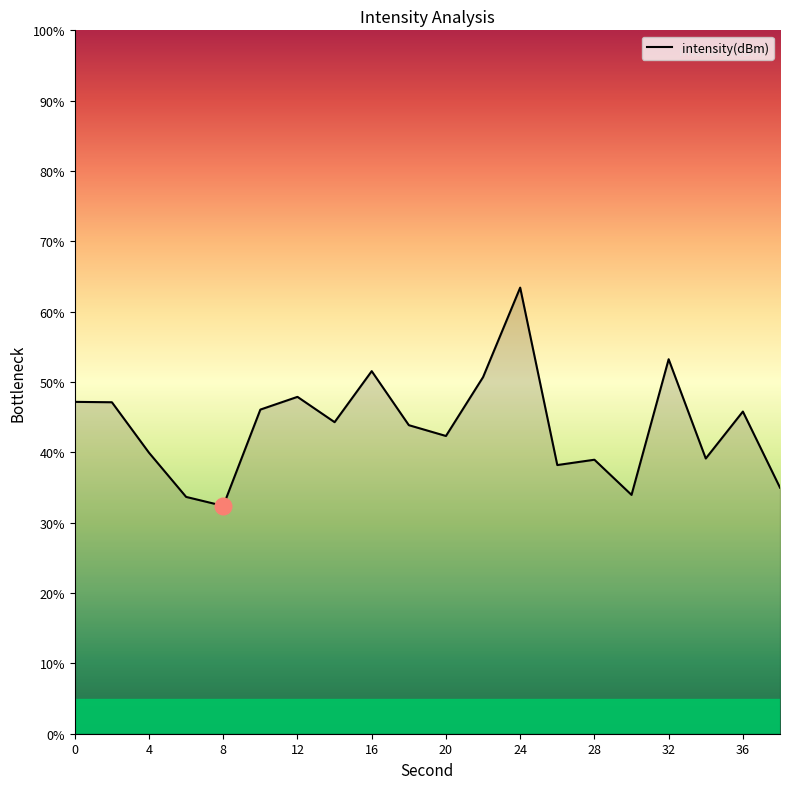

What is the minimum value shown in the chart?

32.4